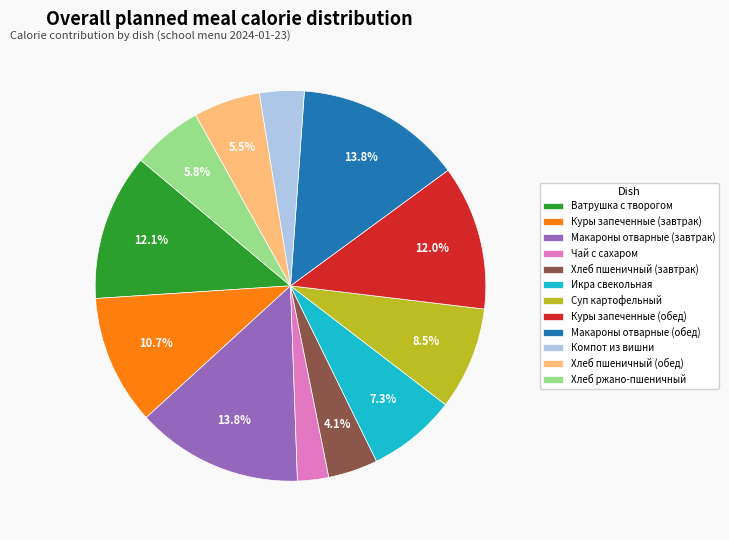

What is the smallest slice in the pie chart?

Чай с сахаром